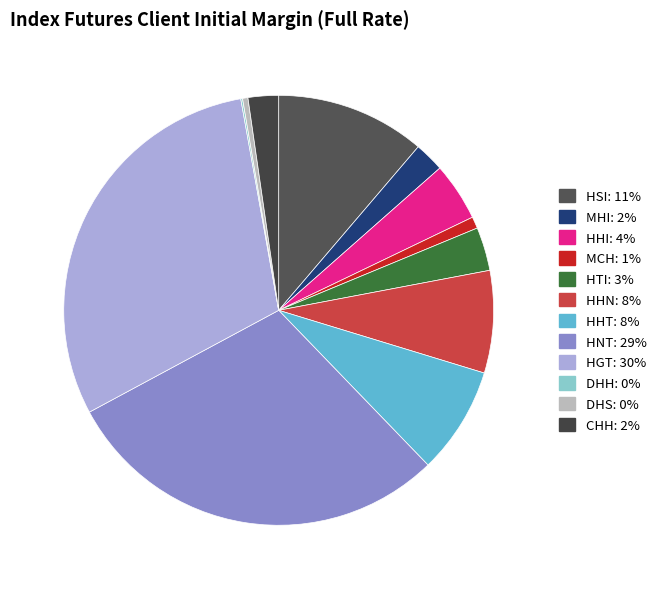

To the nearest percent, what is the combined percentage of CHH and HGT?

32%